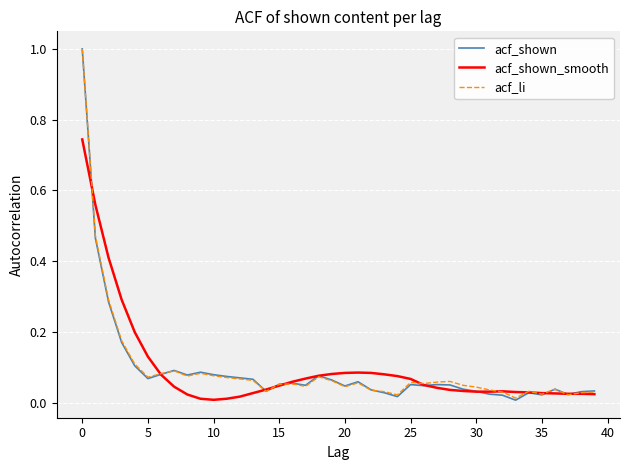

True or false: acf_li has more than 1 interior local peaks.

True